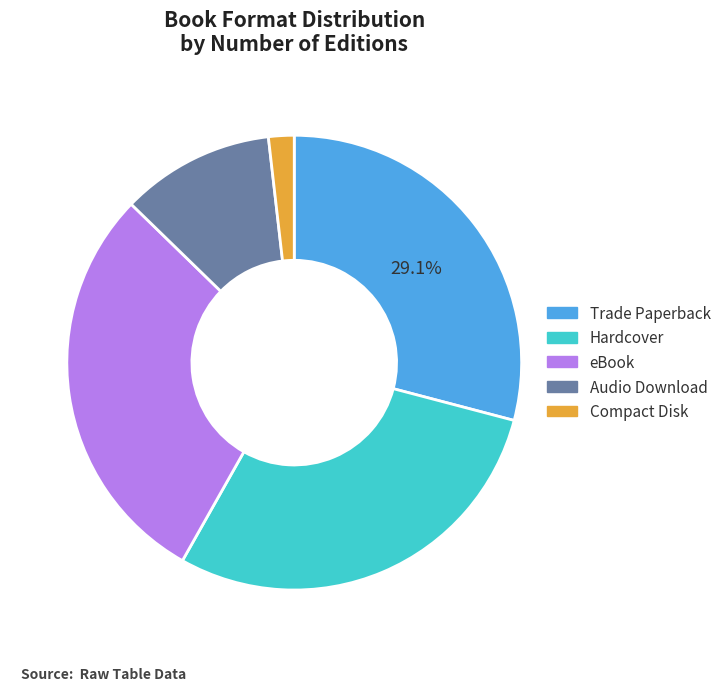

The eBook slice represents 35% of the pie. True or false?

False